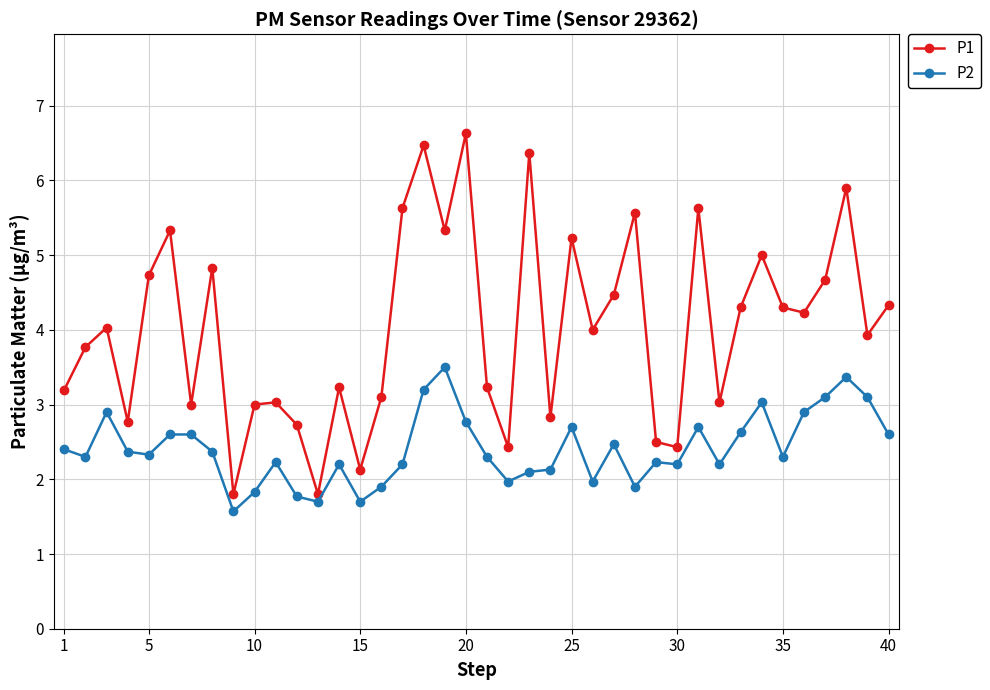

What is the minimum value shown in the chart?

1.6